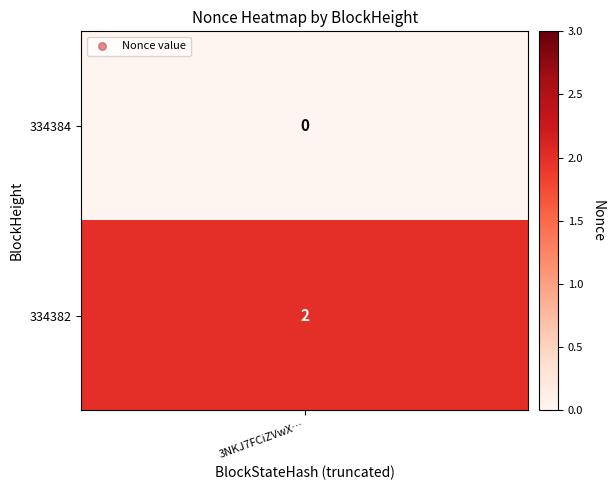

Is the value of 334382 at 334382 greater than the value of 334384 at 334384?

No